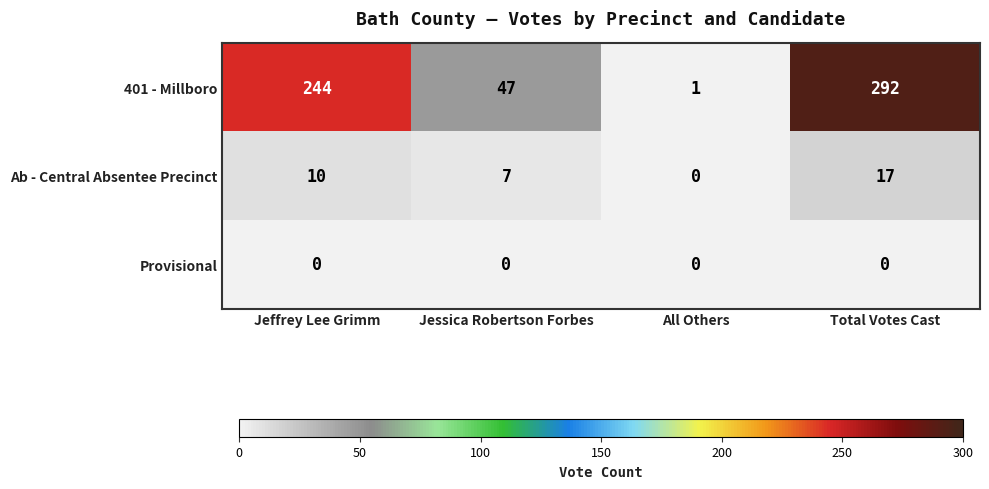

At which label does 401 - Millboro reach its minimum?

All Others